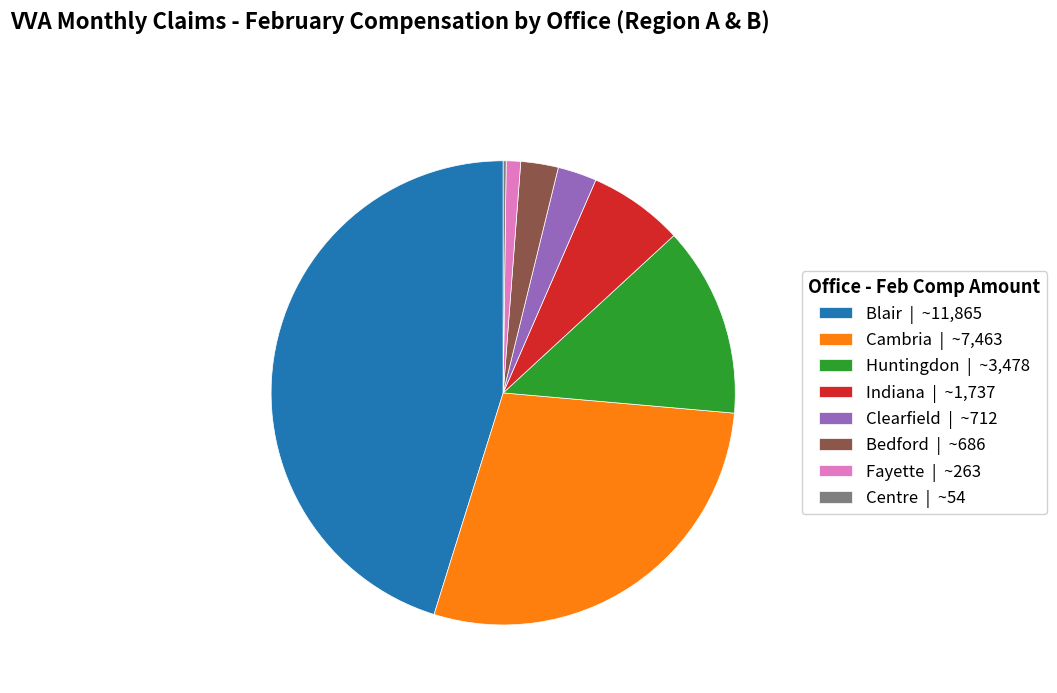

Between Huntingdon and Bedford, which is larger?

Huntingdon